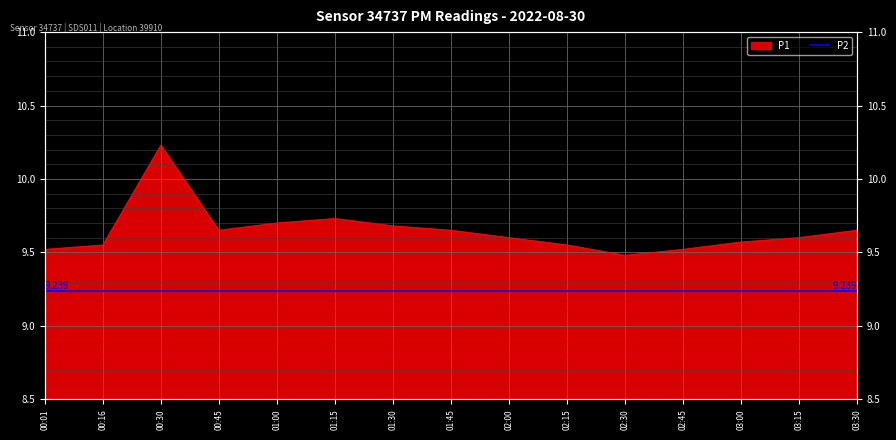

Rank the categories by value from highest to lowest.

00:30, 01:15, 01:00, 01:30, 00:45, 01:45, 03:30, 02:00, 03:15, 03:00, 00:16, 02:15, 00:01, 02:45, 02:30